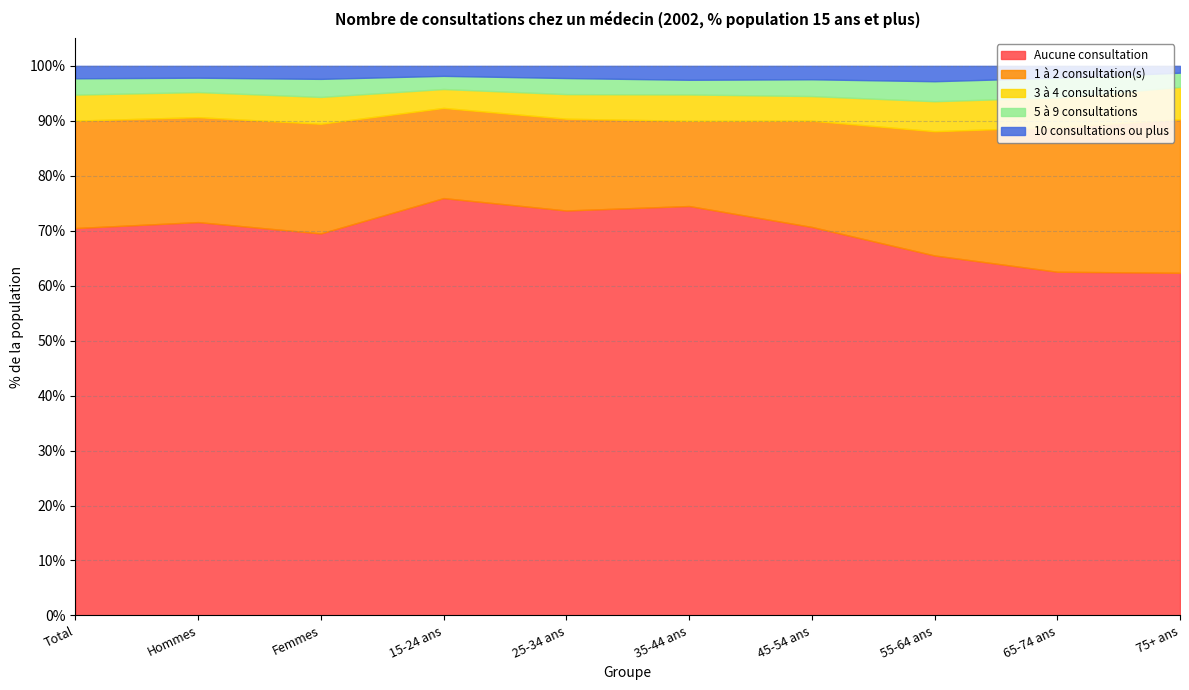

Reading left to right, list all the values displayed in this chart.

Aucune consultation: 70.5	71.6	69.5	75.9	73.7	74.5	70.7	65.5	62.5	62.3
1 à 2 consultation(s): 19.5	19.1	20.0	16.4	16.7	15.5	19.3	22.6	26.3	27.9
3 à 4 consultations: 4.7	4.6	4.9	3.4	4.5	4.8	4.5	5.5	5.4	5.9
5 à 9 consultations: 3.0	2.6	3.3	2.4	2.9	2.7	3.1	3.6	3.6	2.6
10 consultations ou plus: 2.3	2.2	2.4	1.8	2.2	2.5	2.4	2.8	2.2	1.2